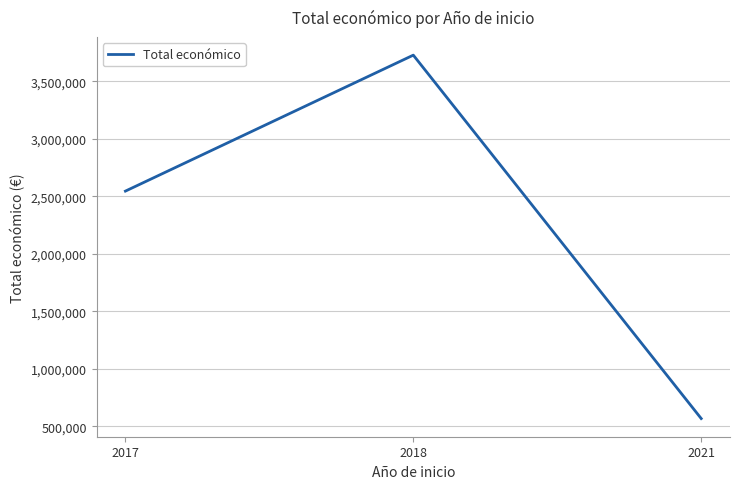

How many lines are shown in the chart?

1